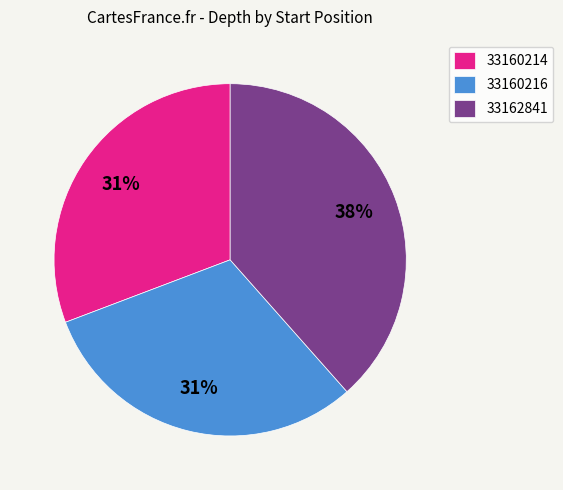

To the nearest percent, what percentage of the pie is 33160216?

31%